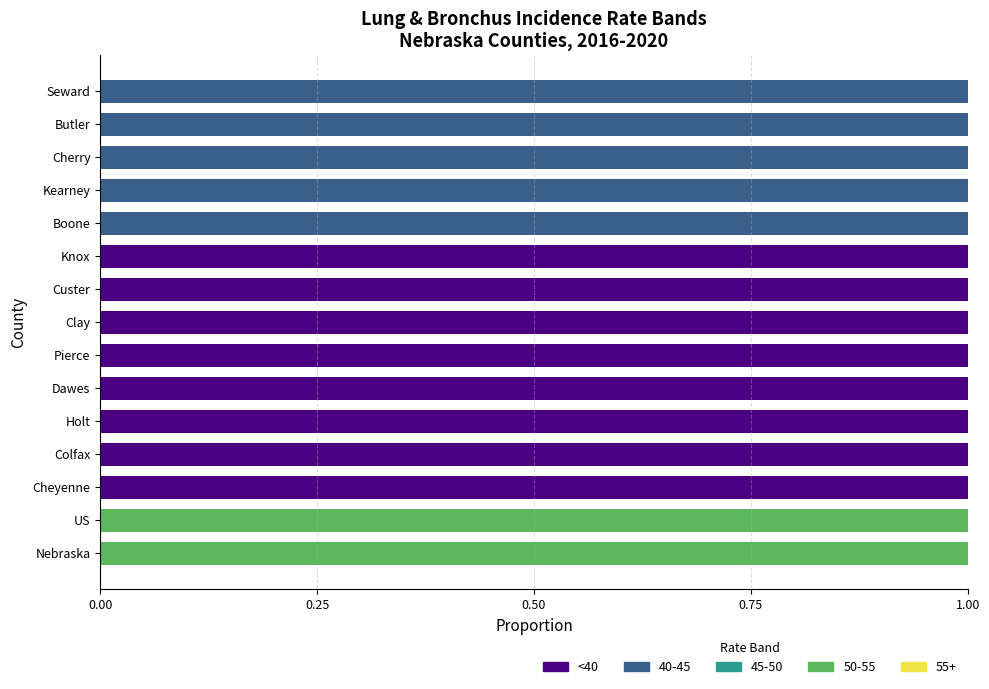

Is it true that <40 equals 0 at Kearney?

True